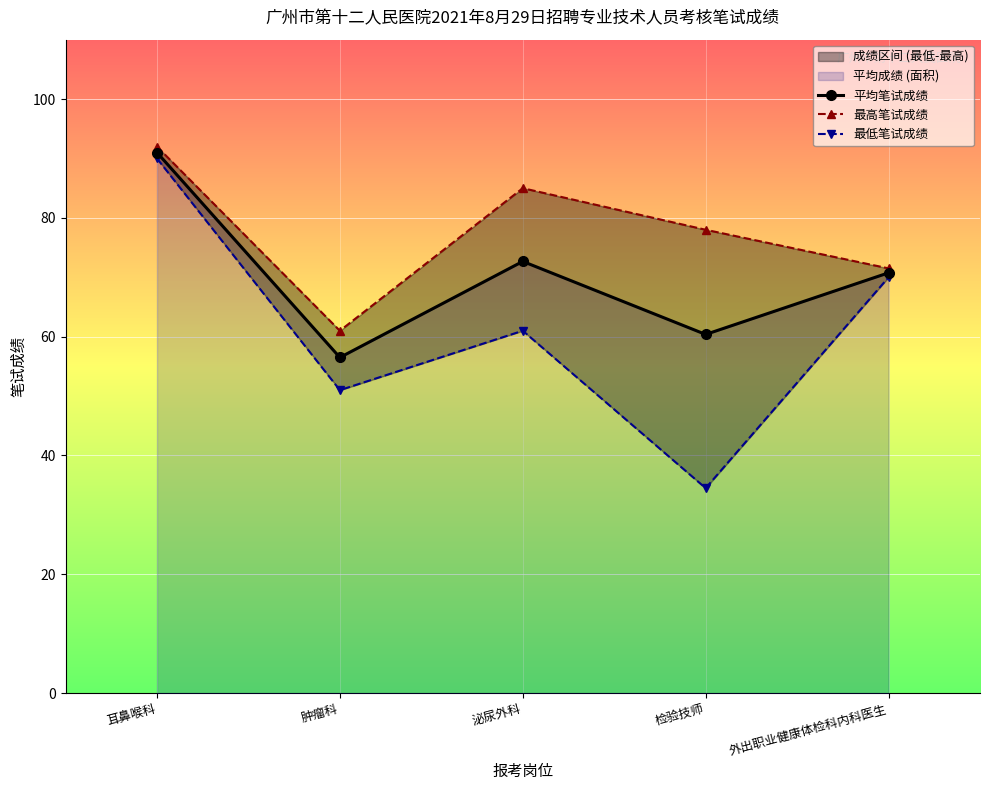

Between 耳鼻喉科 and 肿瘤科, which series saw the biggest shift?

最低笔试成绩